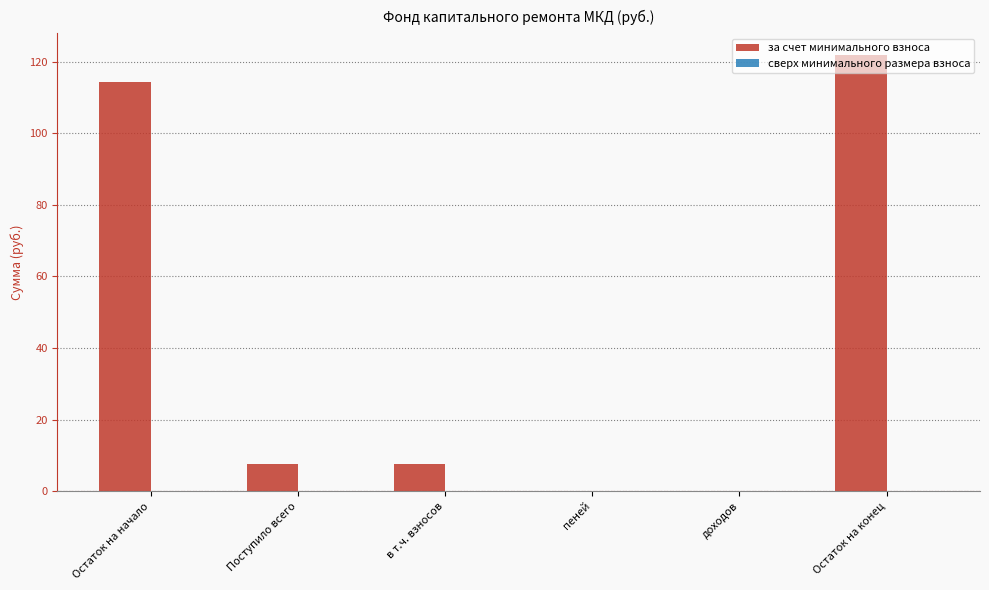

What is the maximum value shown in the chart?

121.9